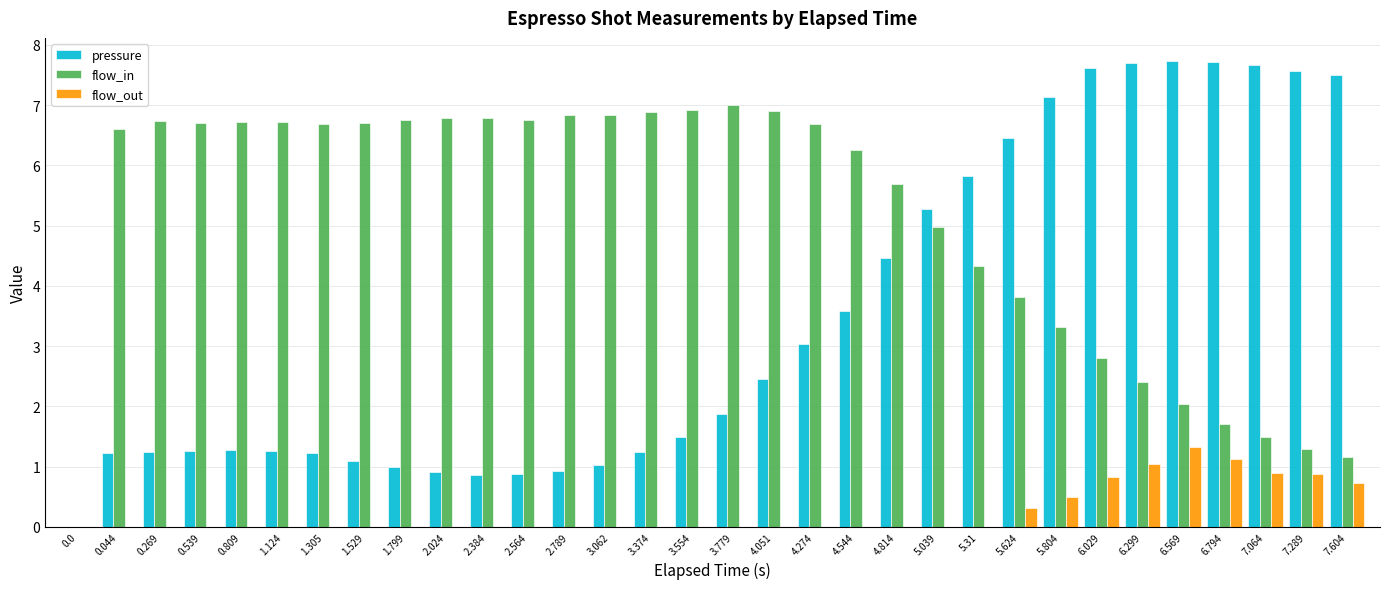

What is the sum of the pressure values at 0.0 and 7.064?

7.7